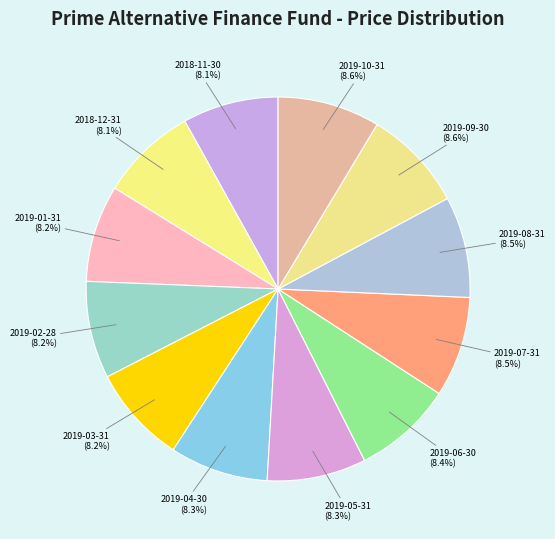

How many segments does this pie chart have?

12